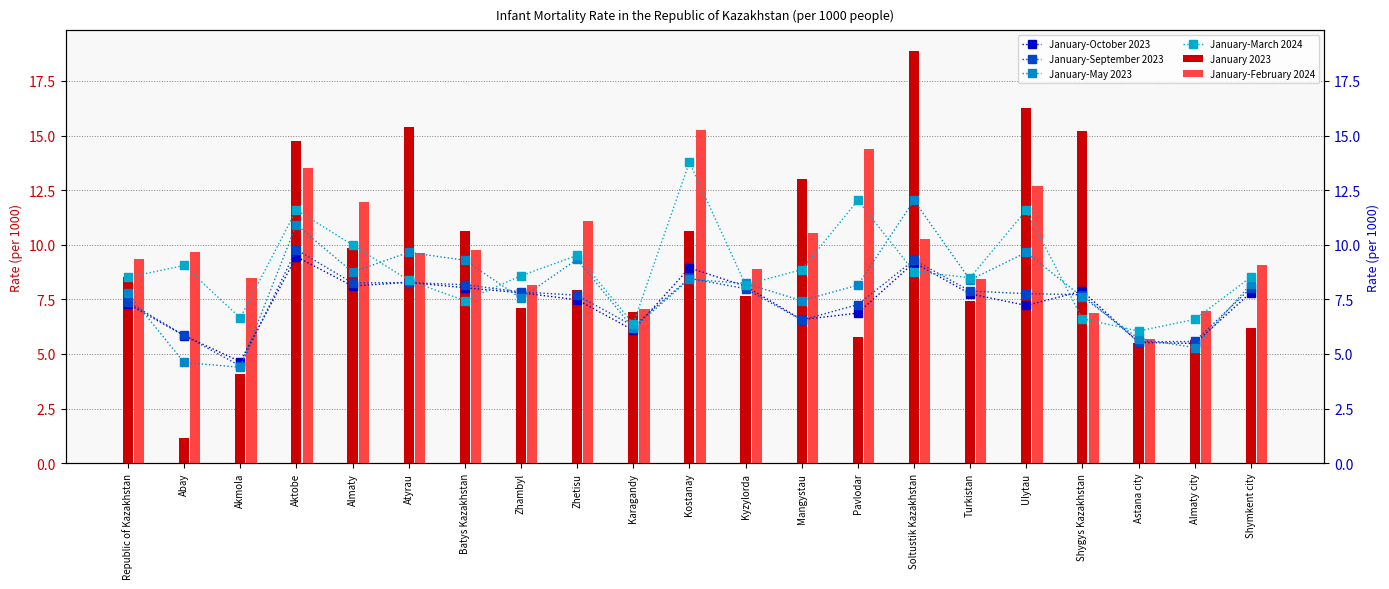

What is the total value across all series at Republic of Kazakhstan?

48.8